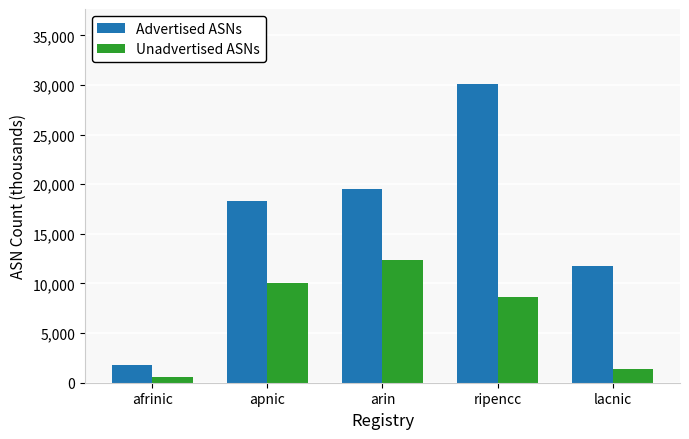

How many bars are there in each group?

2